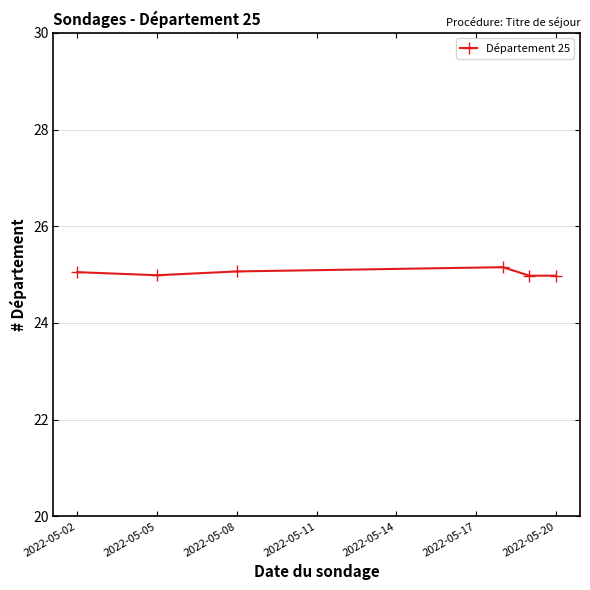

How many categories are shown in the chart?

6